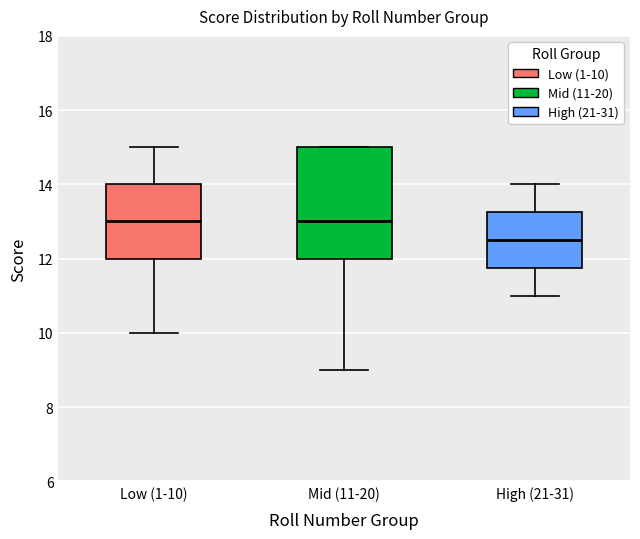

Comparing the boxes themselves (not the whiskers), which one is the tallest?

Mid (11-20)